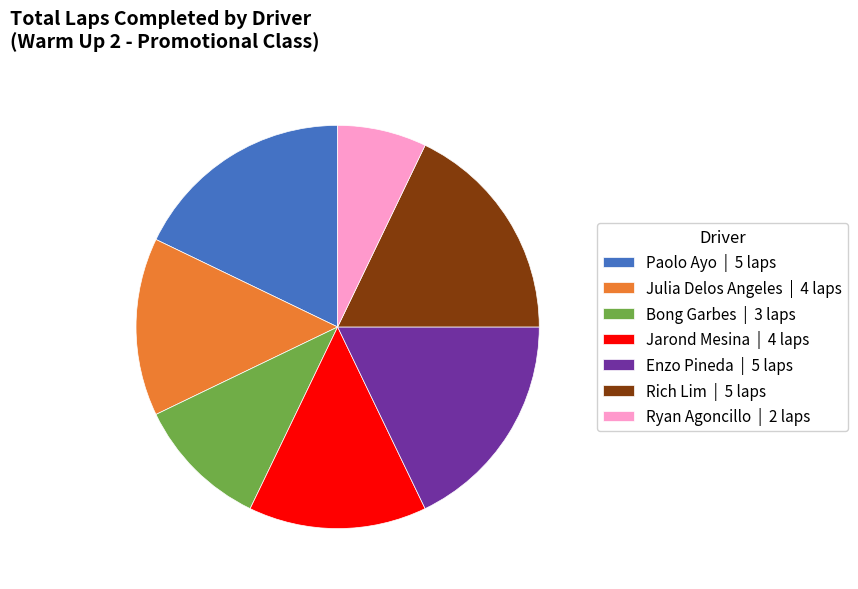

What is the ratio of the value at Enzo Pineda | 5 laps to the value at Jarond Mesina | 4 laps?

1.2